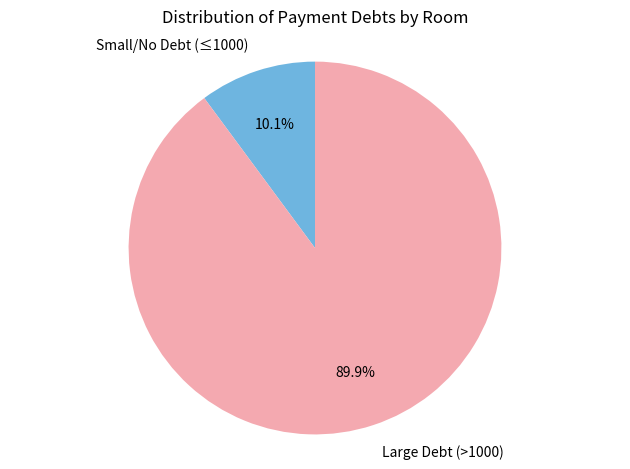

Count the number of slices in the pie.

2